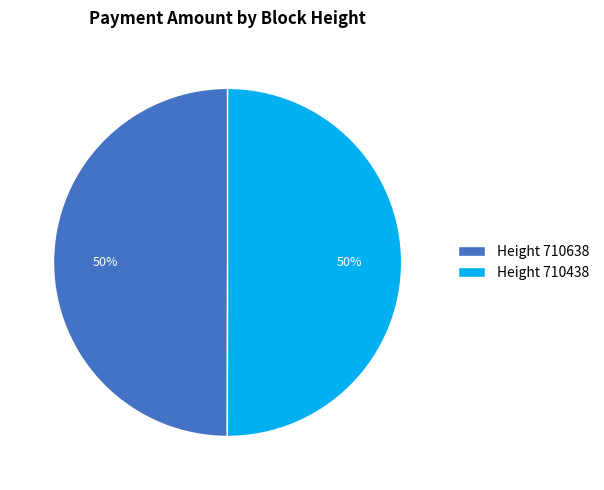

Approximately how many times larger is the value at Height 710638 compared to Height 710438?

1.0